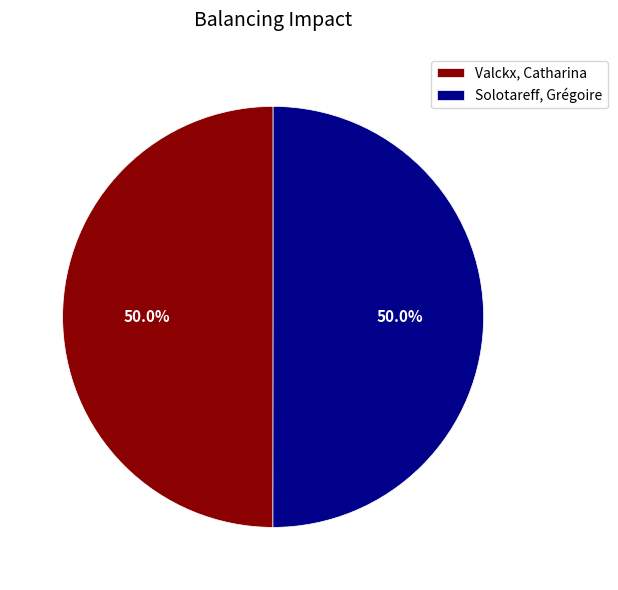

Do Solotareff, Grégoire and Valckx, Catharina together represent more than half of the pie?

Yes